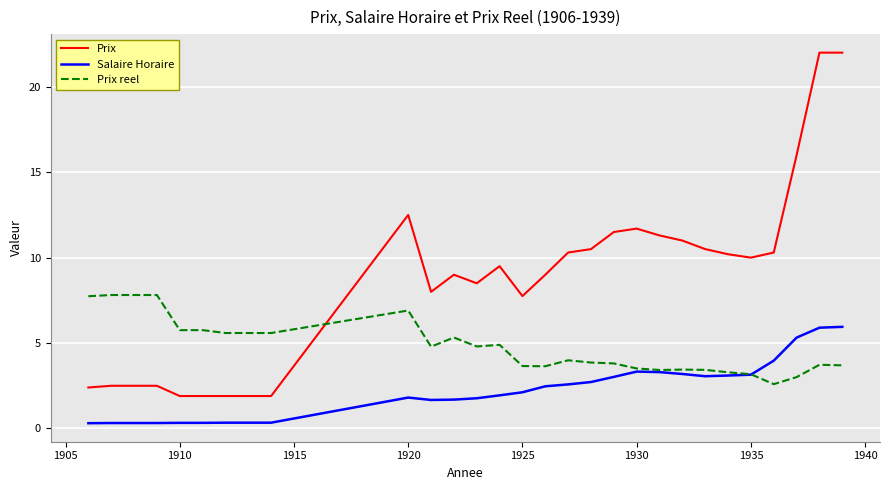

Which series has the largest range (max minus min)?

Prix